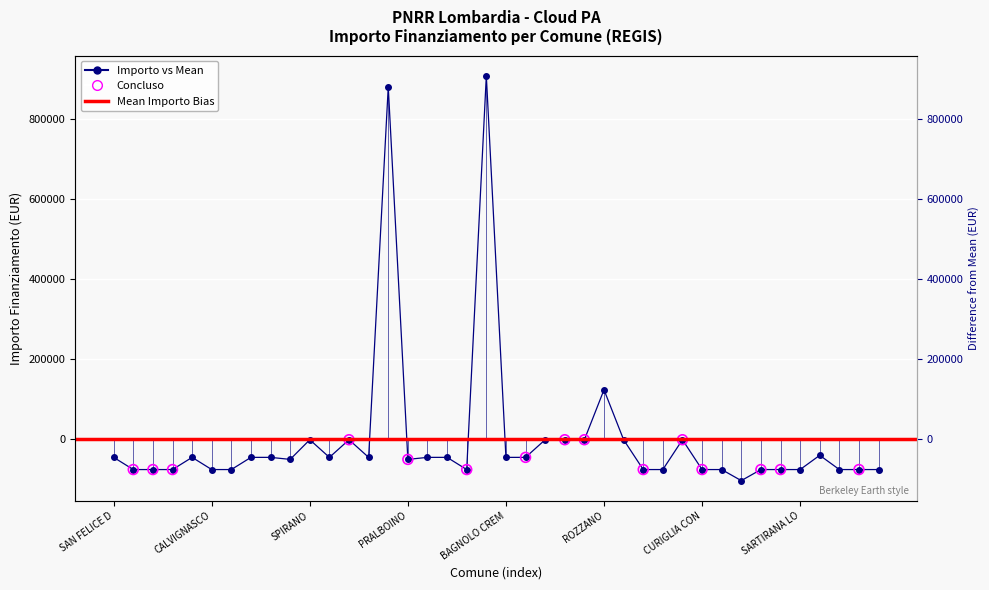

What is the change in value from MILZANO to BAGNOLO SAN VITO?

+74565.0